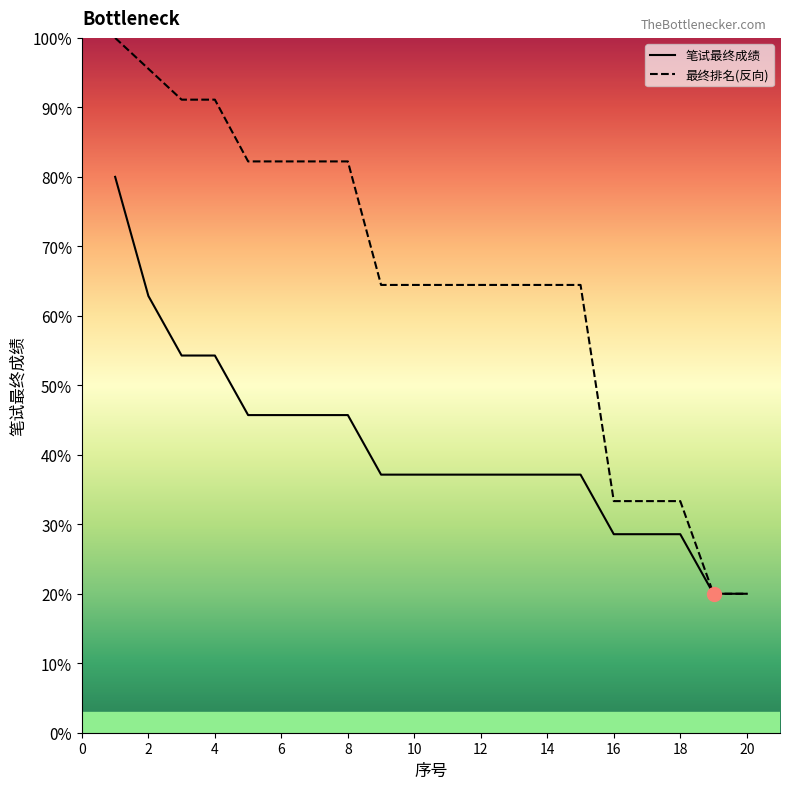

Which category has the lowest value in the 笔试最终成绩 series?

19